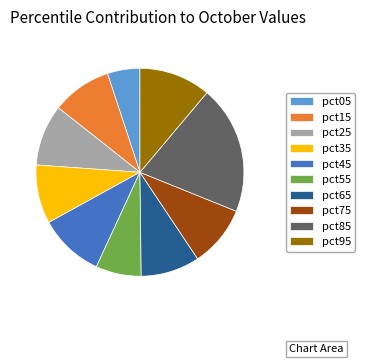

How many segments does this pie chart have?

10